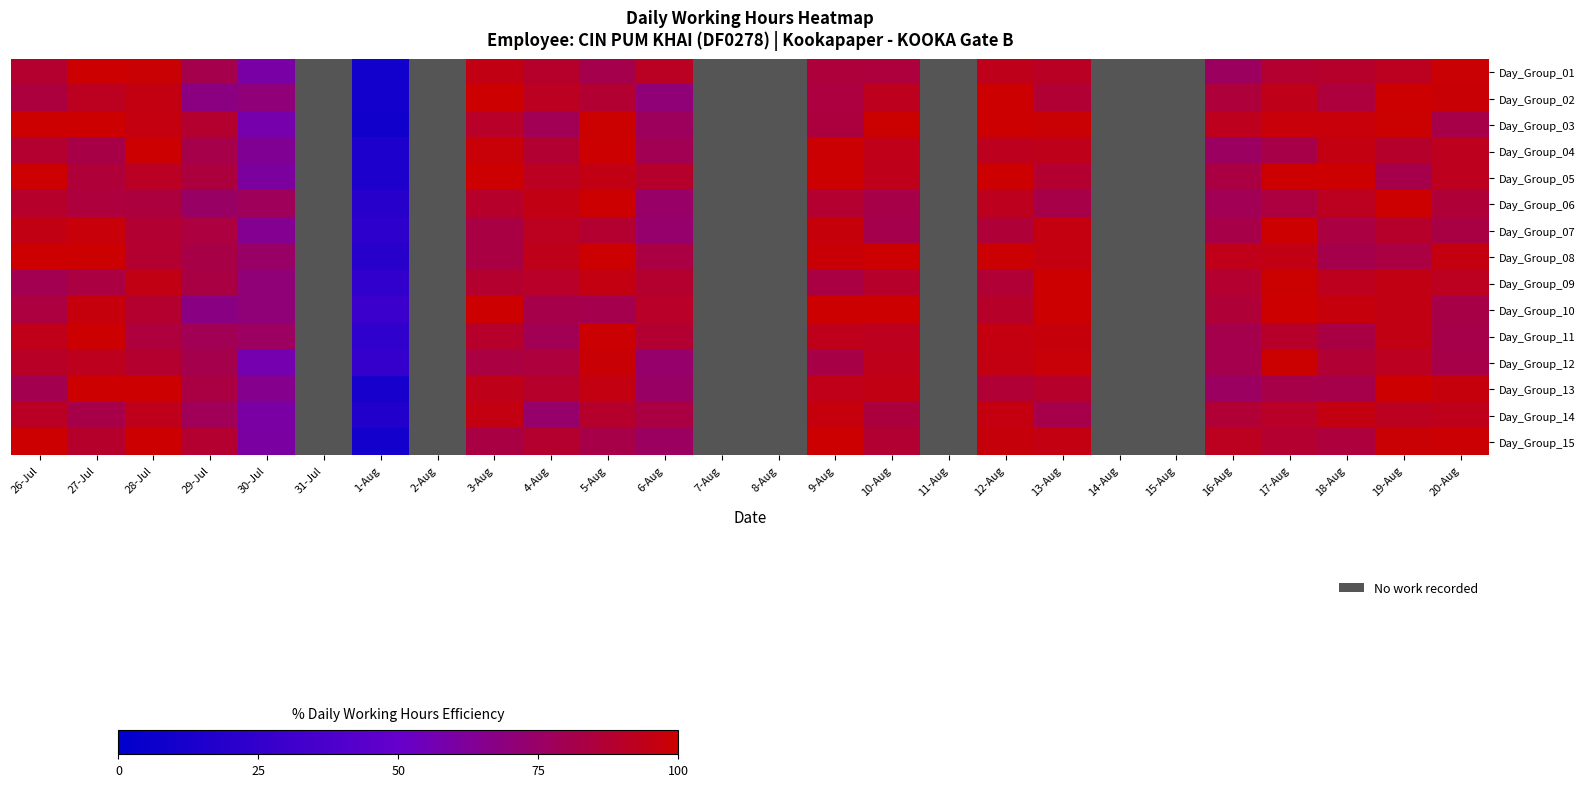

Which label corresponds to the smallest value in the chart?

31-Jul